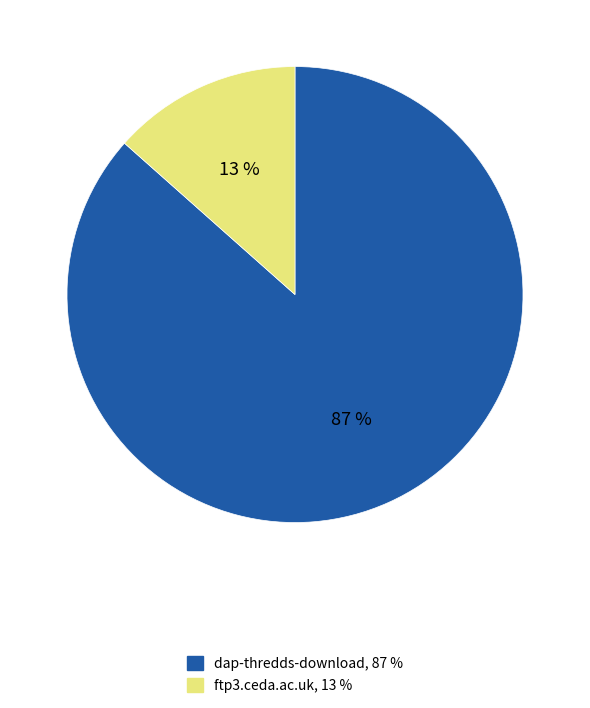

What is the smallest slice in the pie chart?

ftp3.ceda.ac.uk